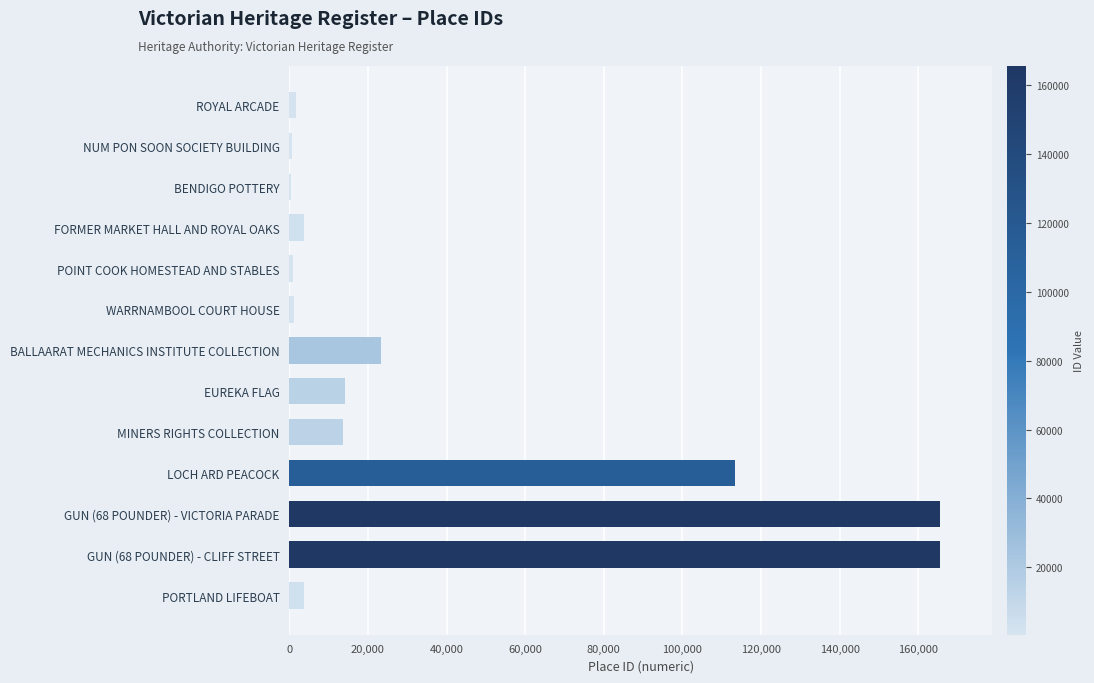

What is the maximum value shown in the chart?

165589